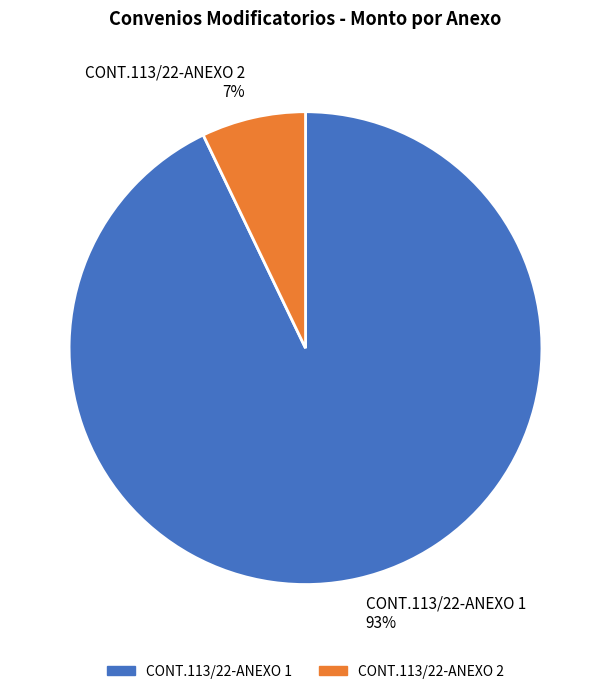

Which category has the smallest portion of the pie?

CONT.113/22-ANEXO 2